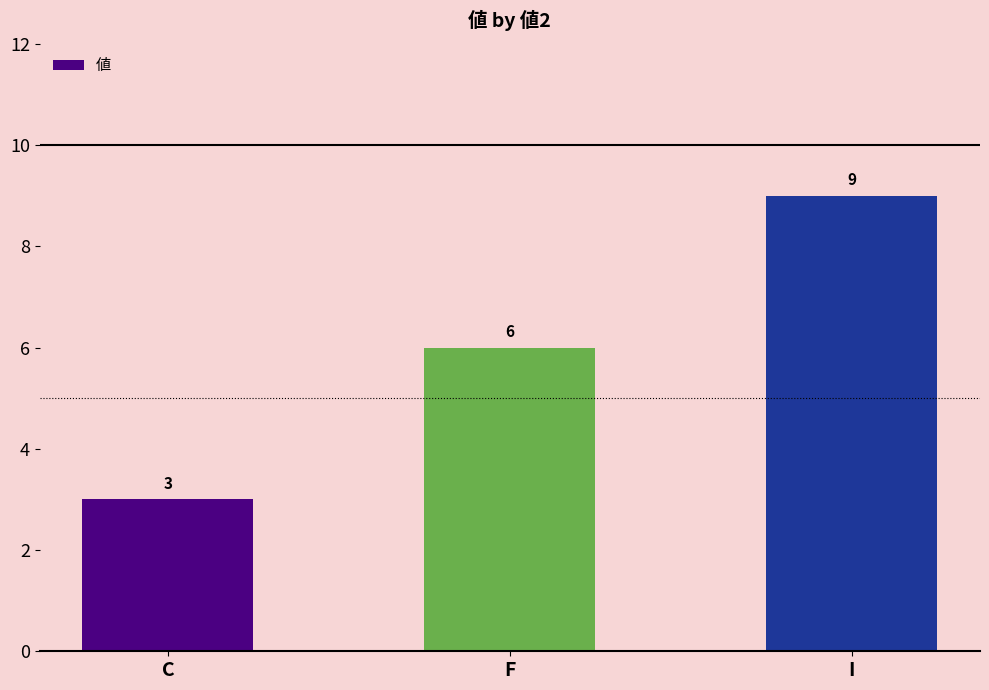

Are the bars grouped side by side (vs. stacked)?

No